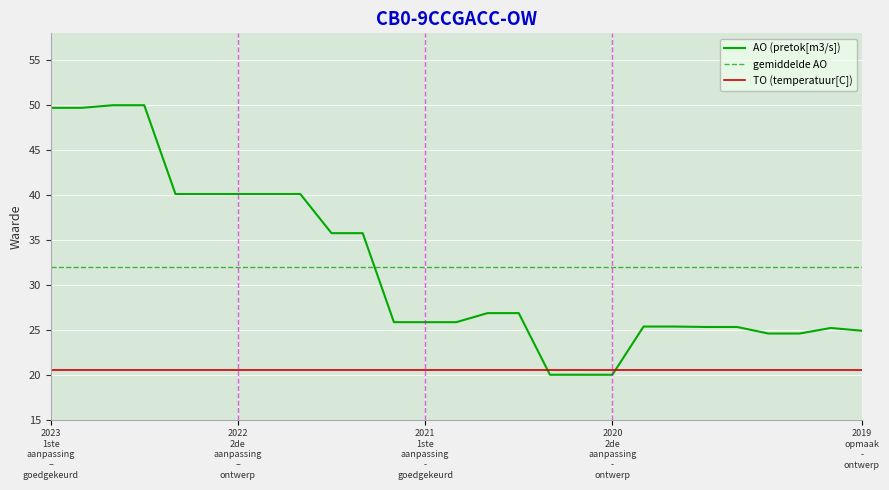

What is the difference between the values at 2019 1ste aanpassing - ontwerp and 2020 2de aanpassing - ontwerp?

4.6